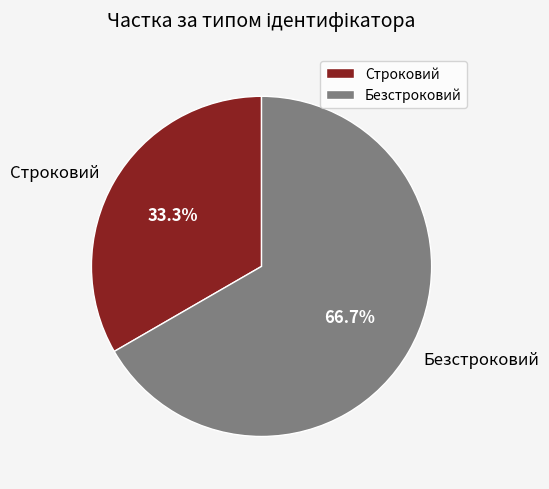

Count the number of slices in the pie.

2